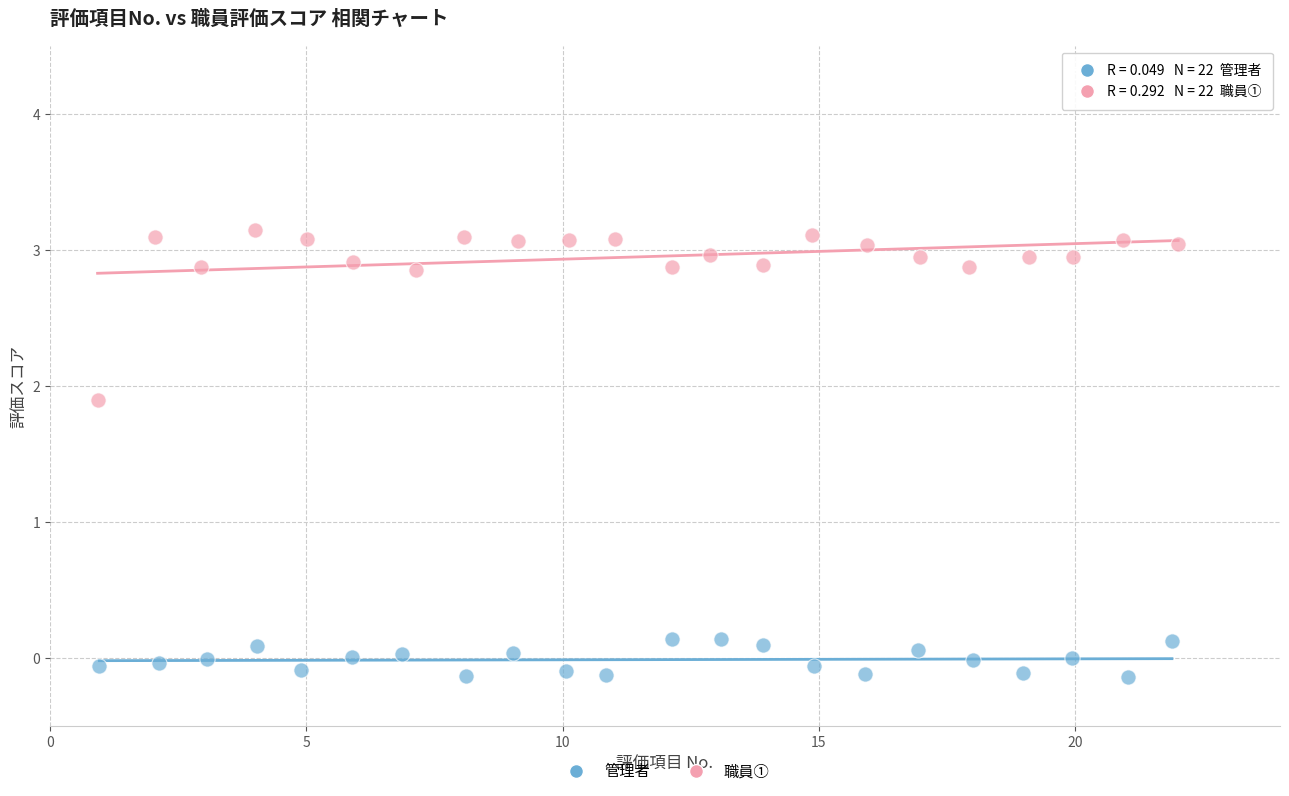

Which series has the widest spread of Y values?

職員①